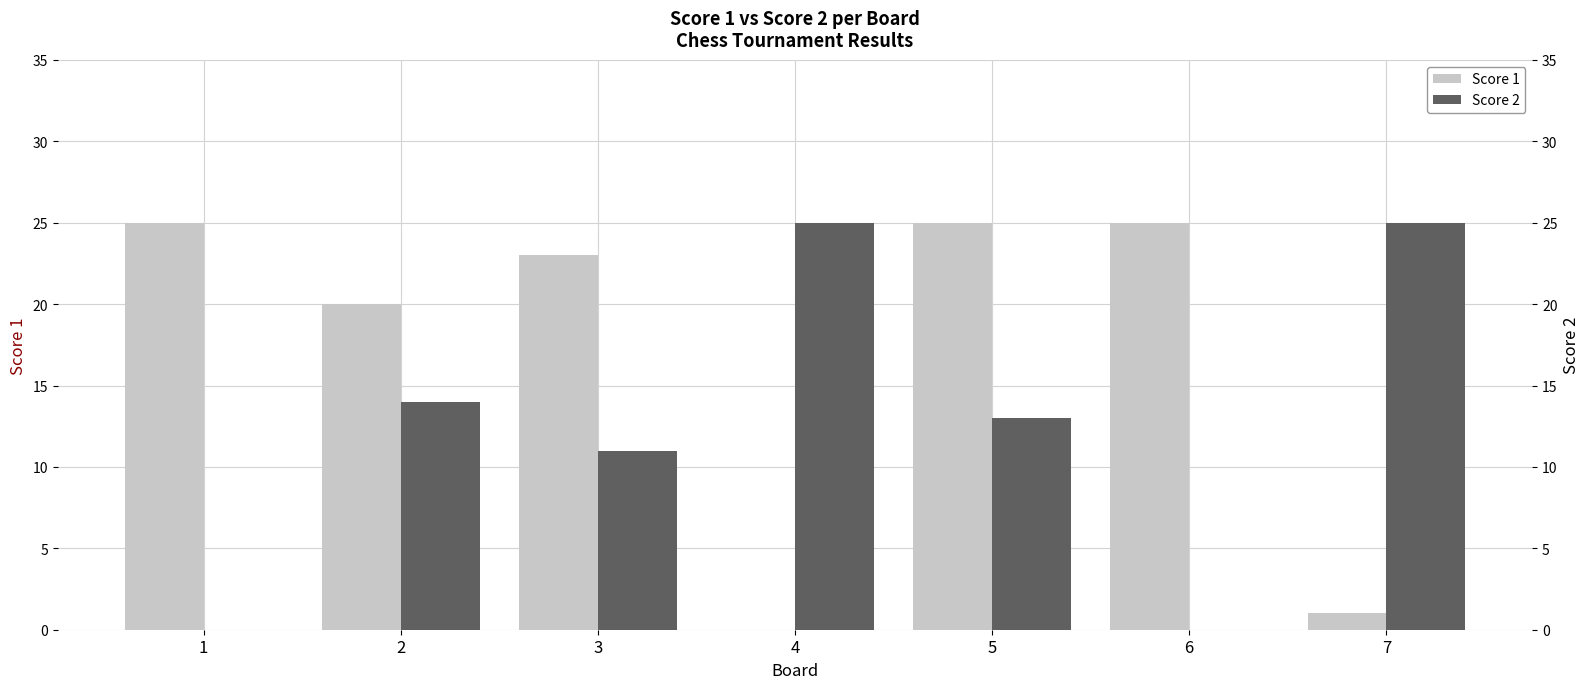

Reading right to left, list all the values displayed in this chart.

Score 1: 1	25	25	0	23	20	25
Score 2: 25	0	13	25	11	14	0